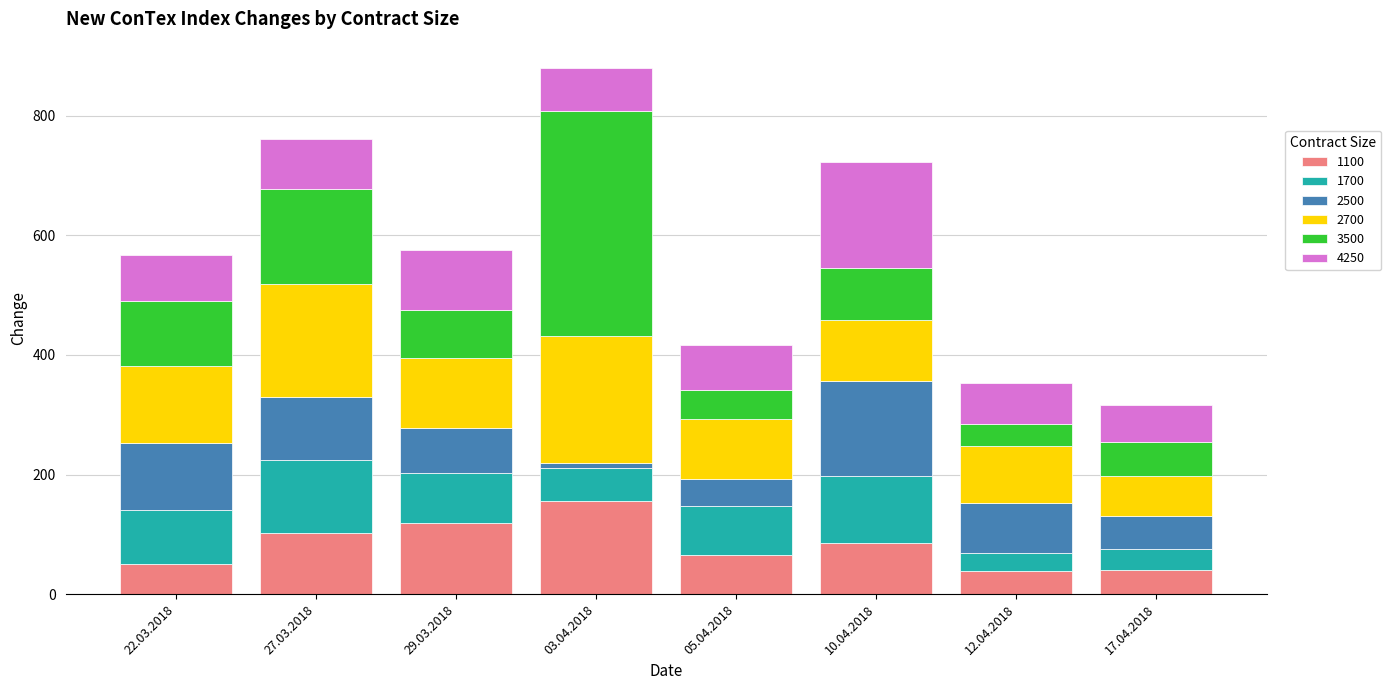

At which label does 1100 reach its peak?

03.04.2018